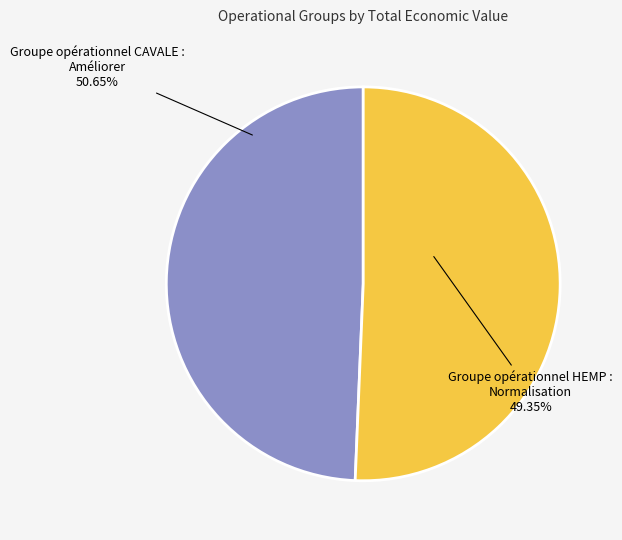

Does any single category account for the majority?

Yes